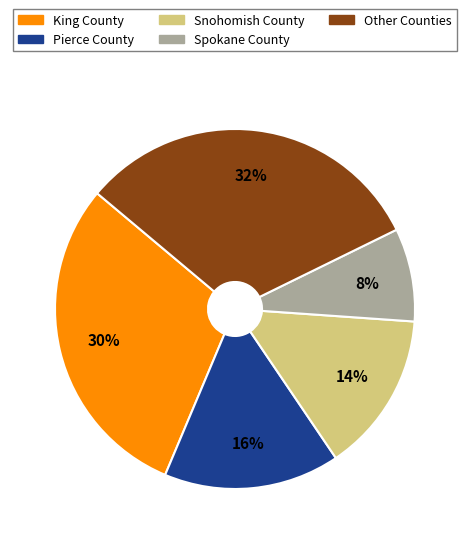

To the nearest percent, what is the average slice percentage?

20%